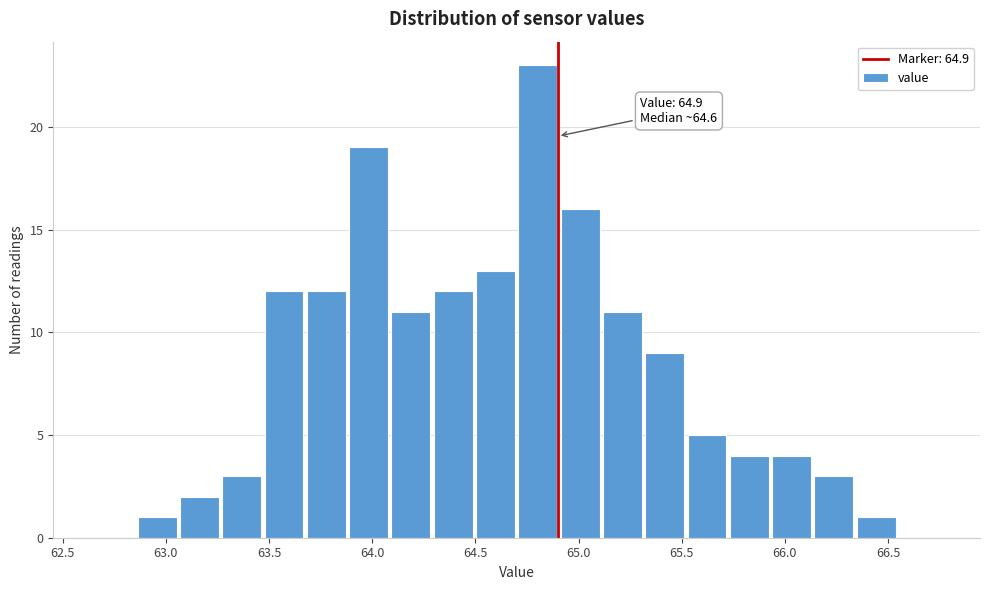

Which range on the x-axis has the tallest bar?

64.700 to 64.905